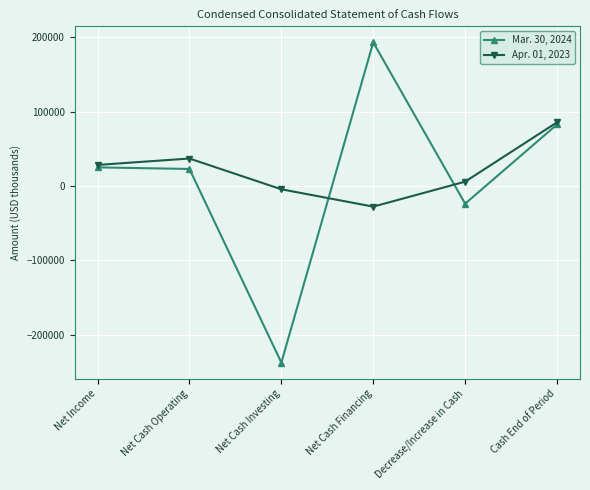

Which category has the lowest value in the Apr. 01, 2023 series?

Net Cash Financing